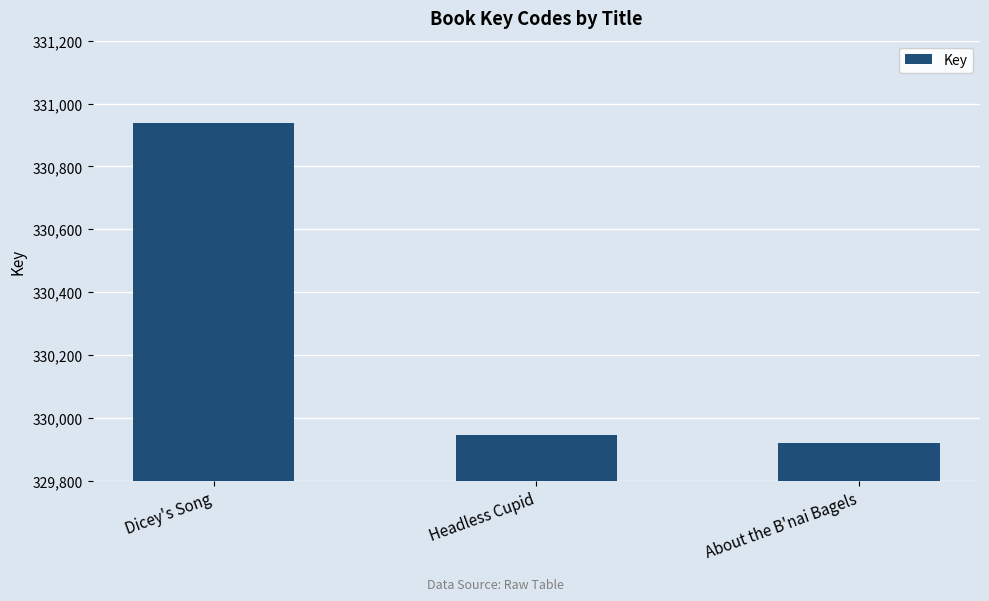

What is the difference between the maximum and minimum values?

1017